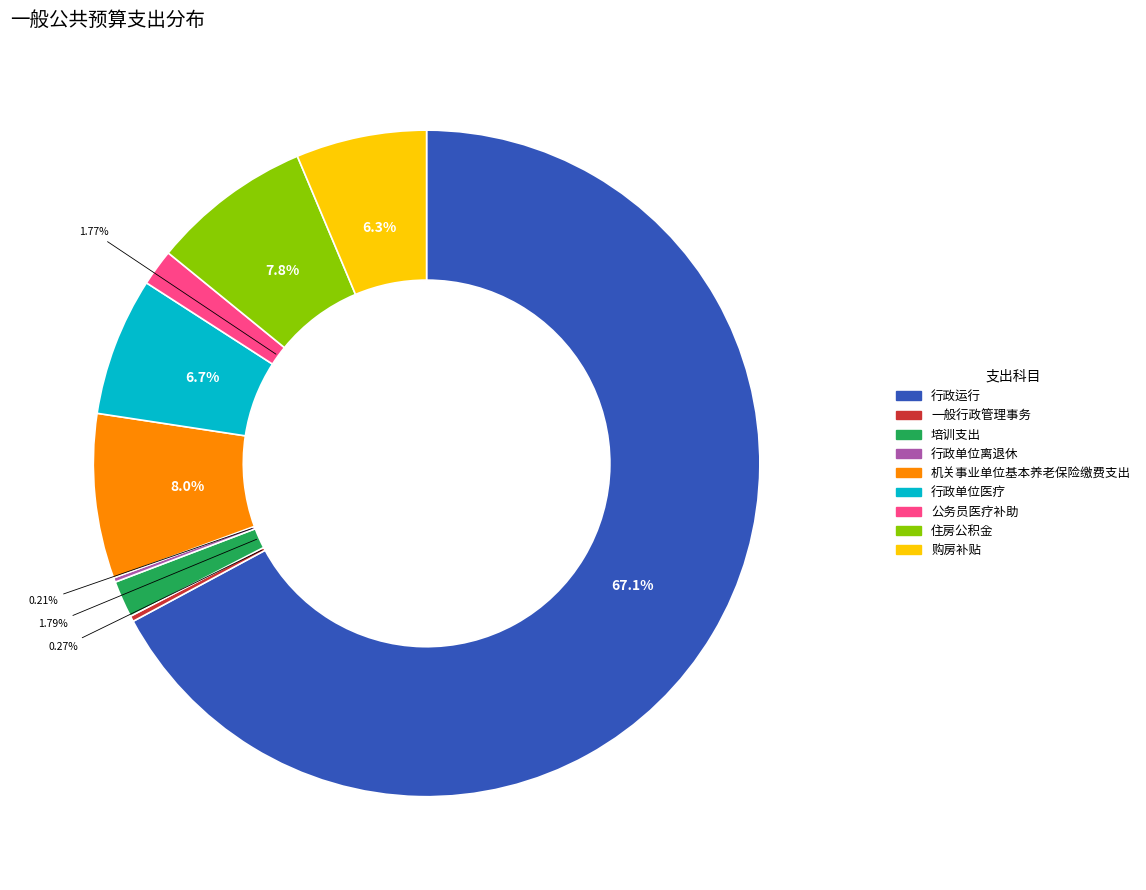

Which slice is the largest?

行政运行